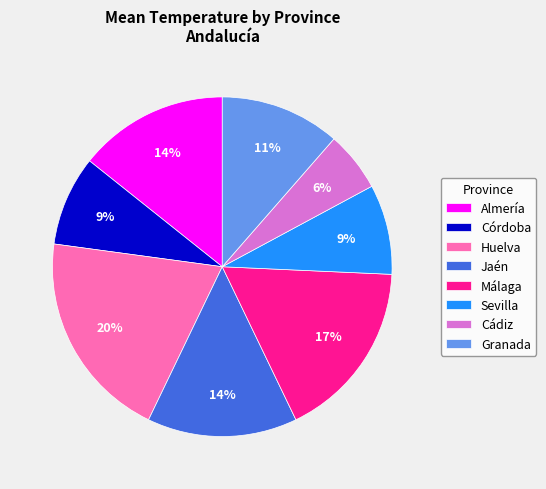

Count the number of slices in the pie.

8